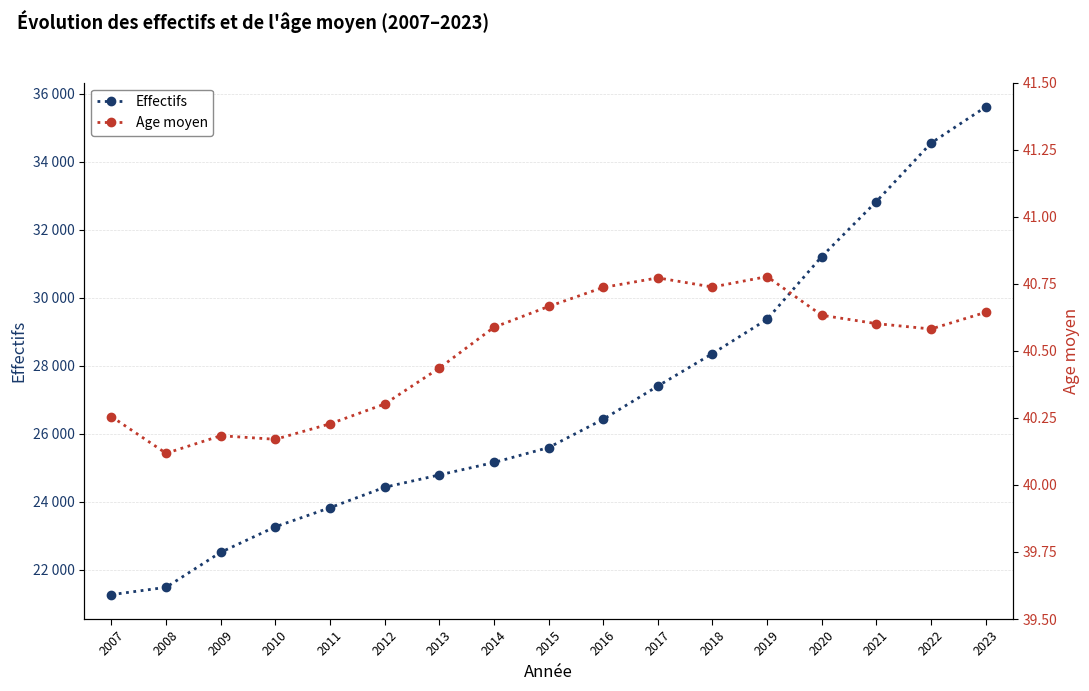

At which label is Effectifs closest to 28444?

2018